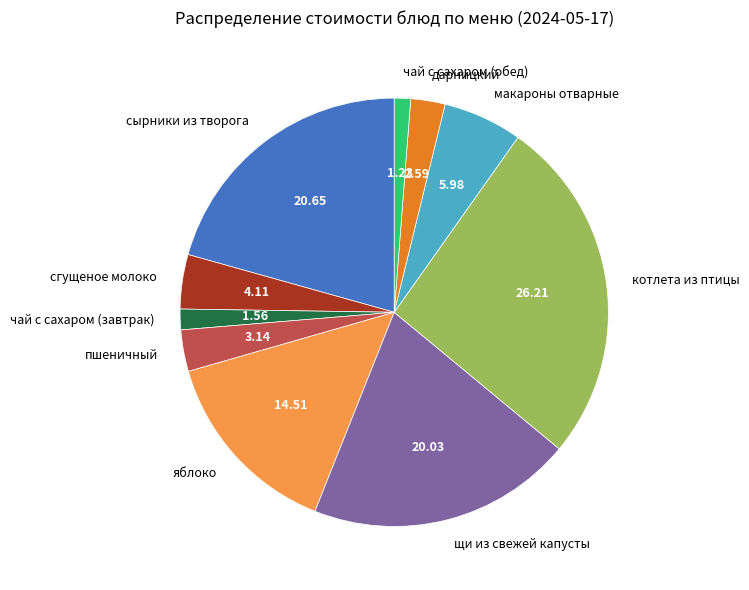

How many segments does this pie chart have?

10